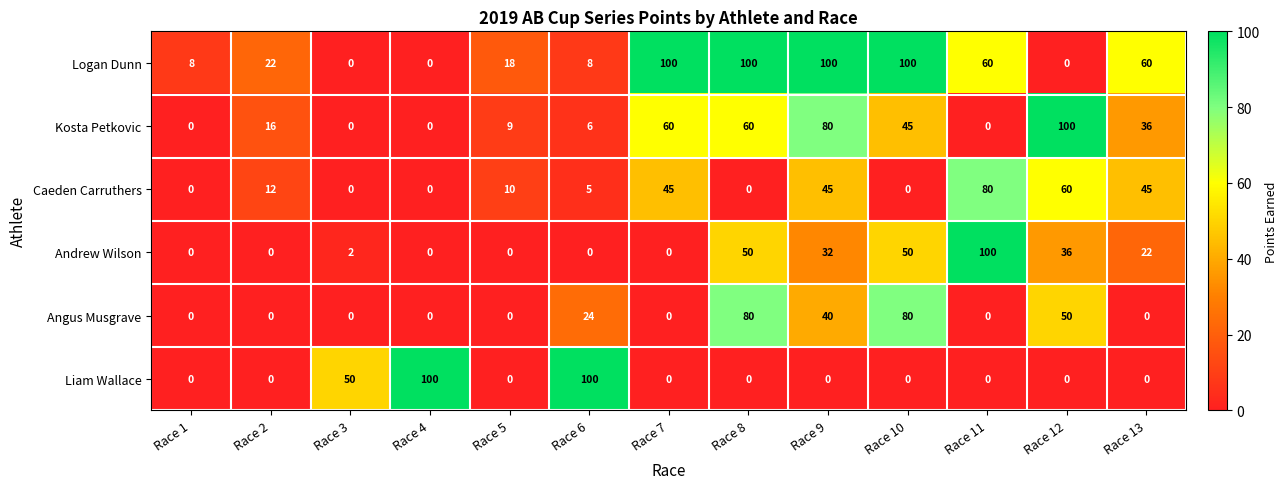

Which series has the largest total across all categories?

Logan Dunn